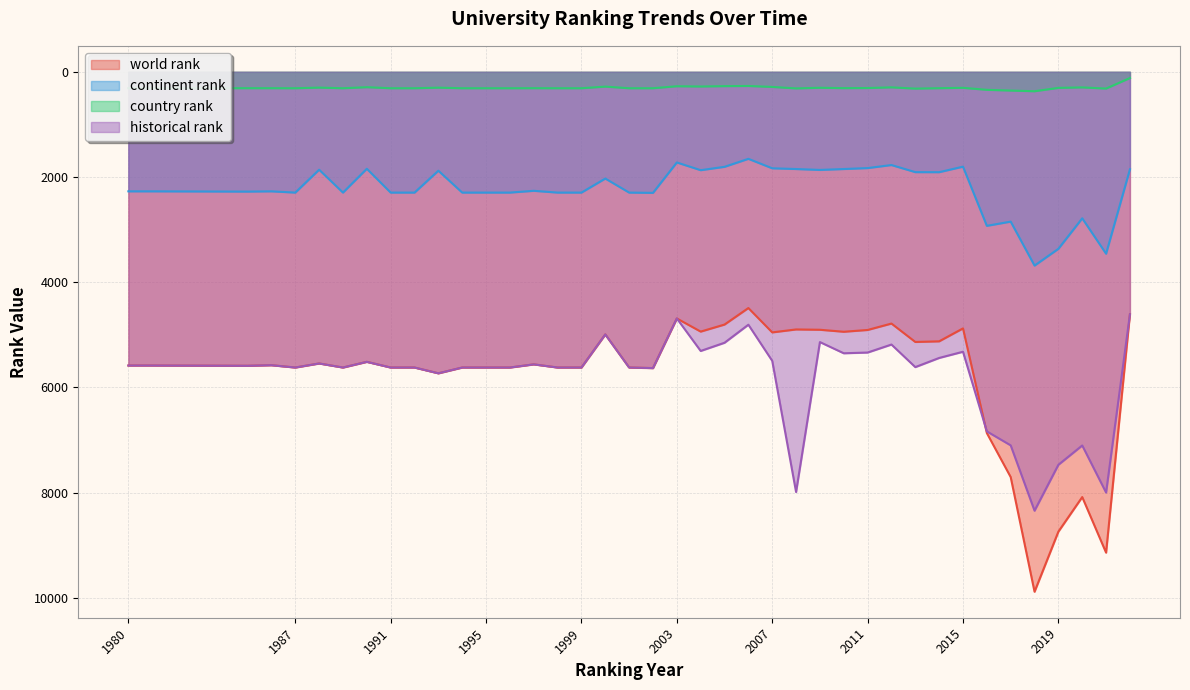

At how many categories does at least one series exceed 8776?

2